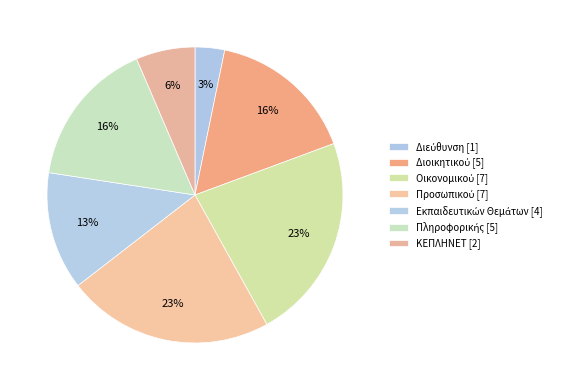

Is there a majority slice in this chart?

No